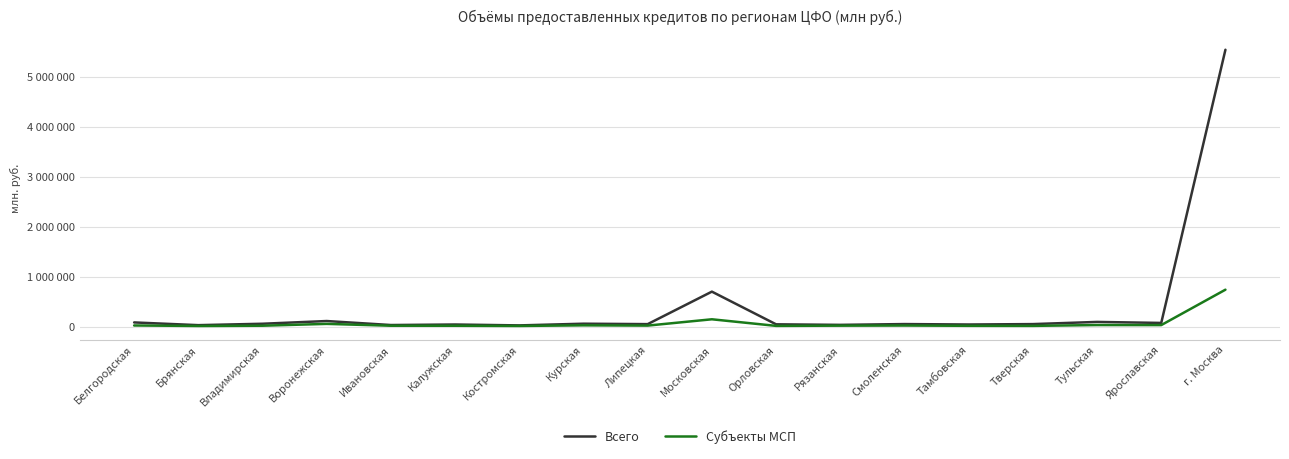

Which series changed the most between Липецкая and Тверская?

Субъекты МСП